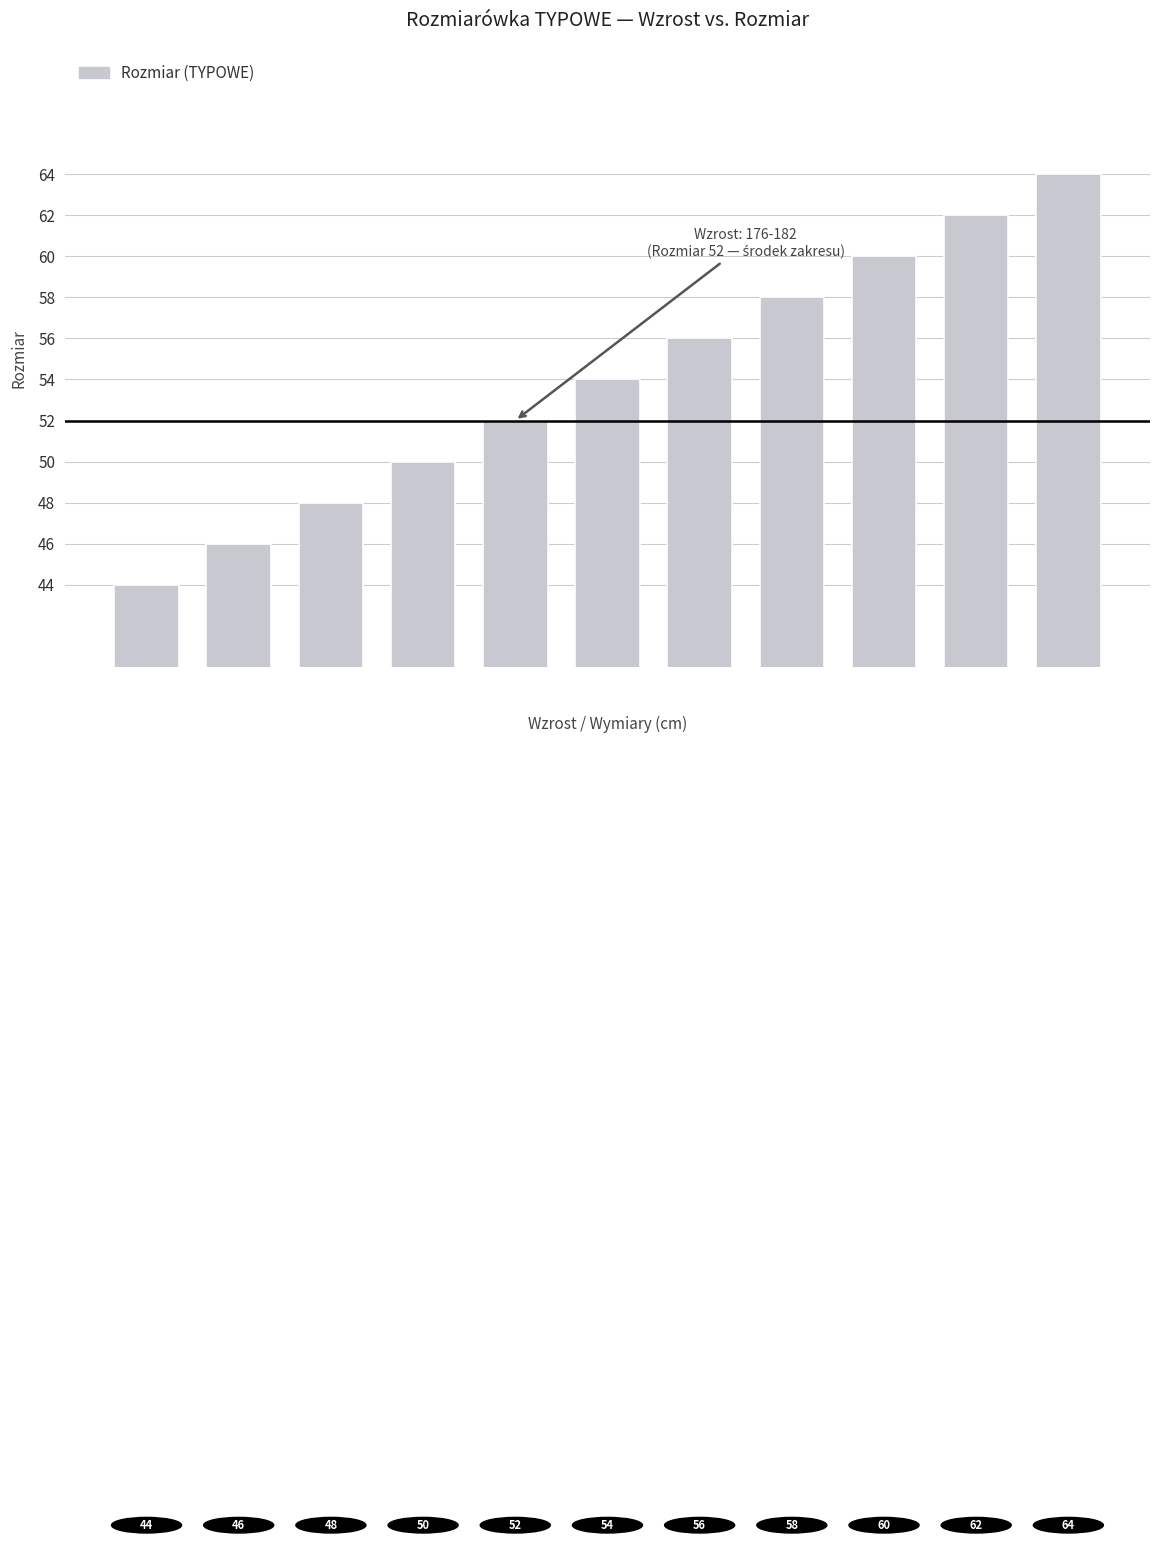

How many values are below 54?

5